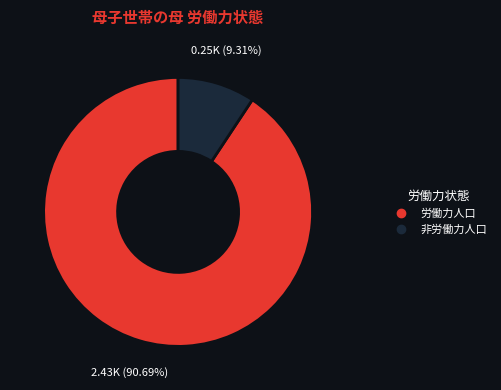

Which slice represents more than half of the pie?

労働力人口